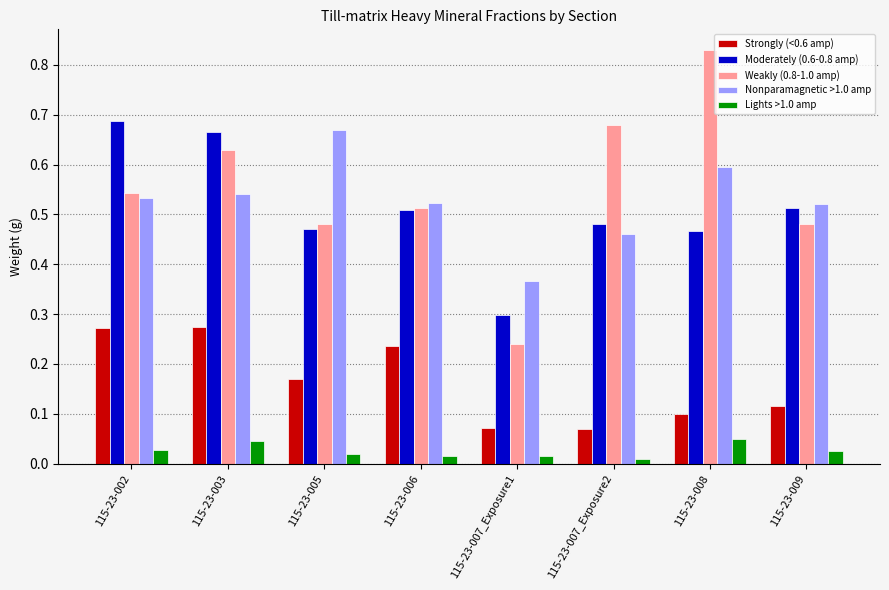

What is the sum of all Strongly (<0.6 amp) values?

1.3